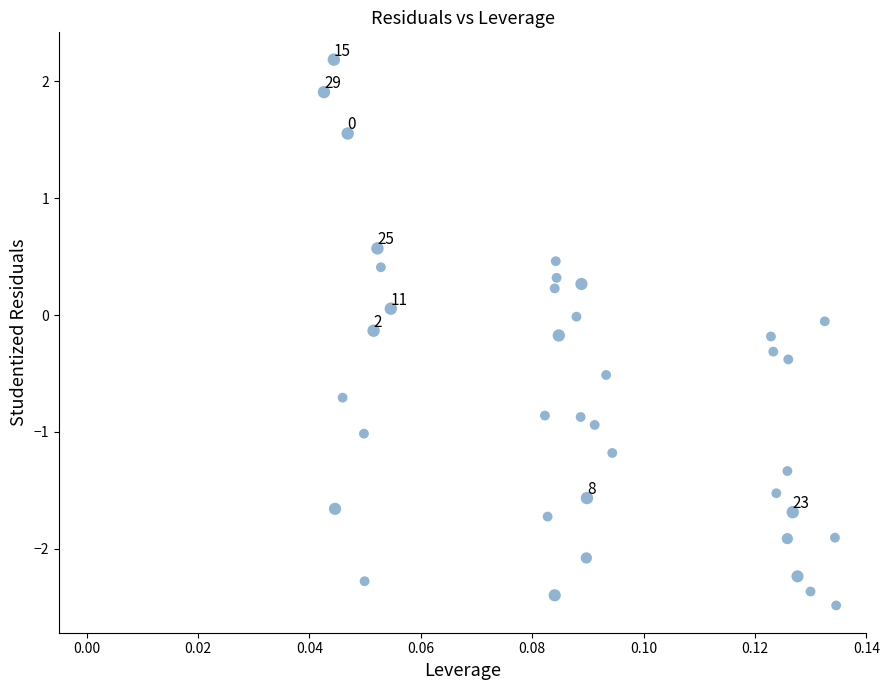

What is the range of Y values (max minus min)?

4.7